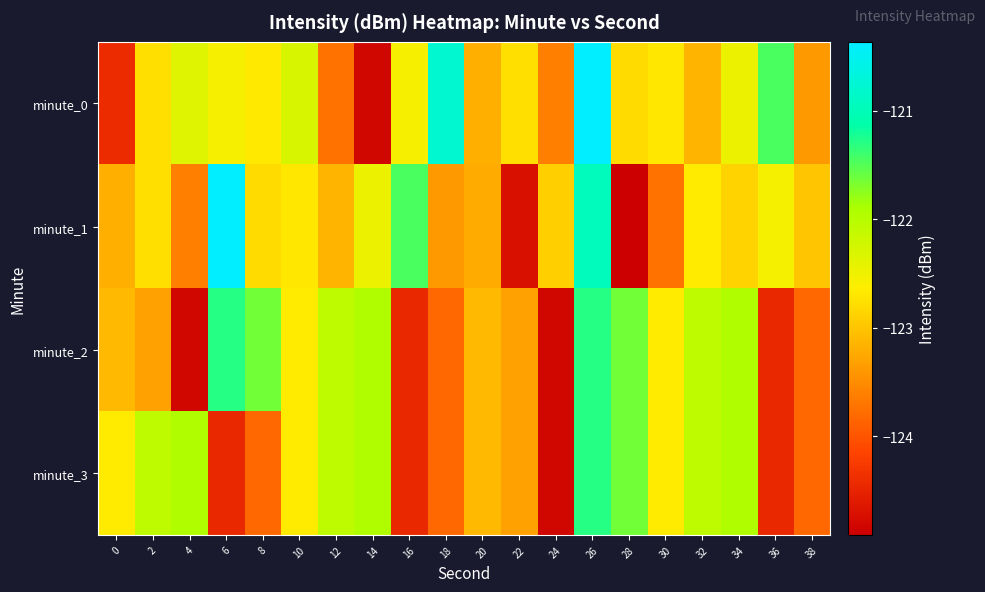

Which label corresponds to the smallest value in the chart?

28